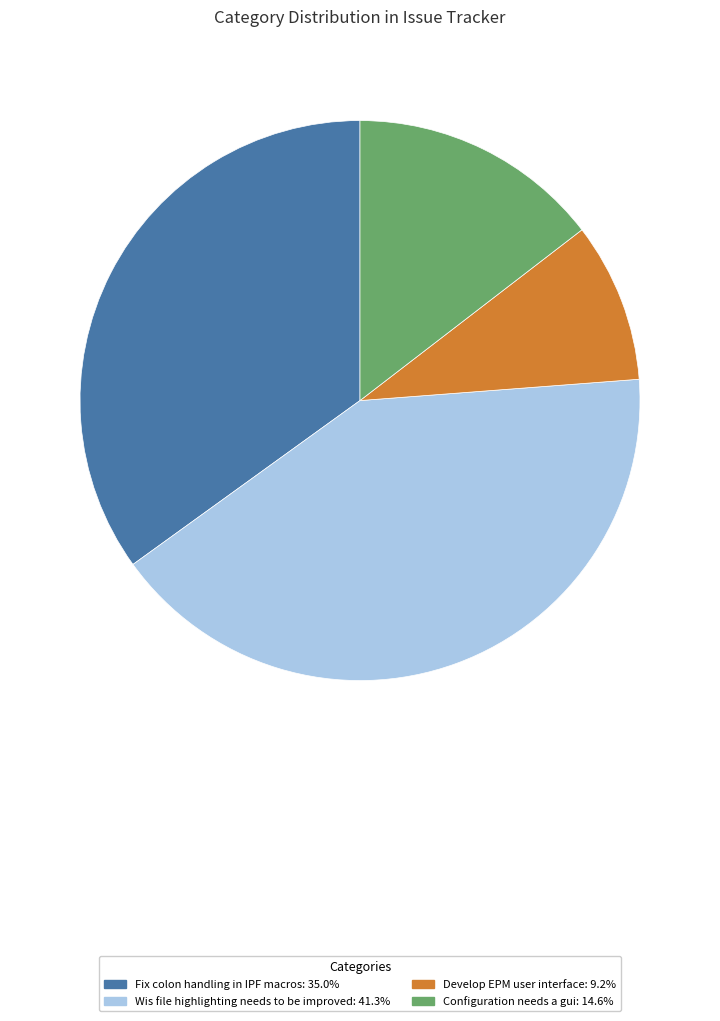

Is the sum of Configuration needs a gui: 14.6% and Fix colon handling in IPF macros: 35.0% greater than half?

No